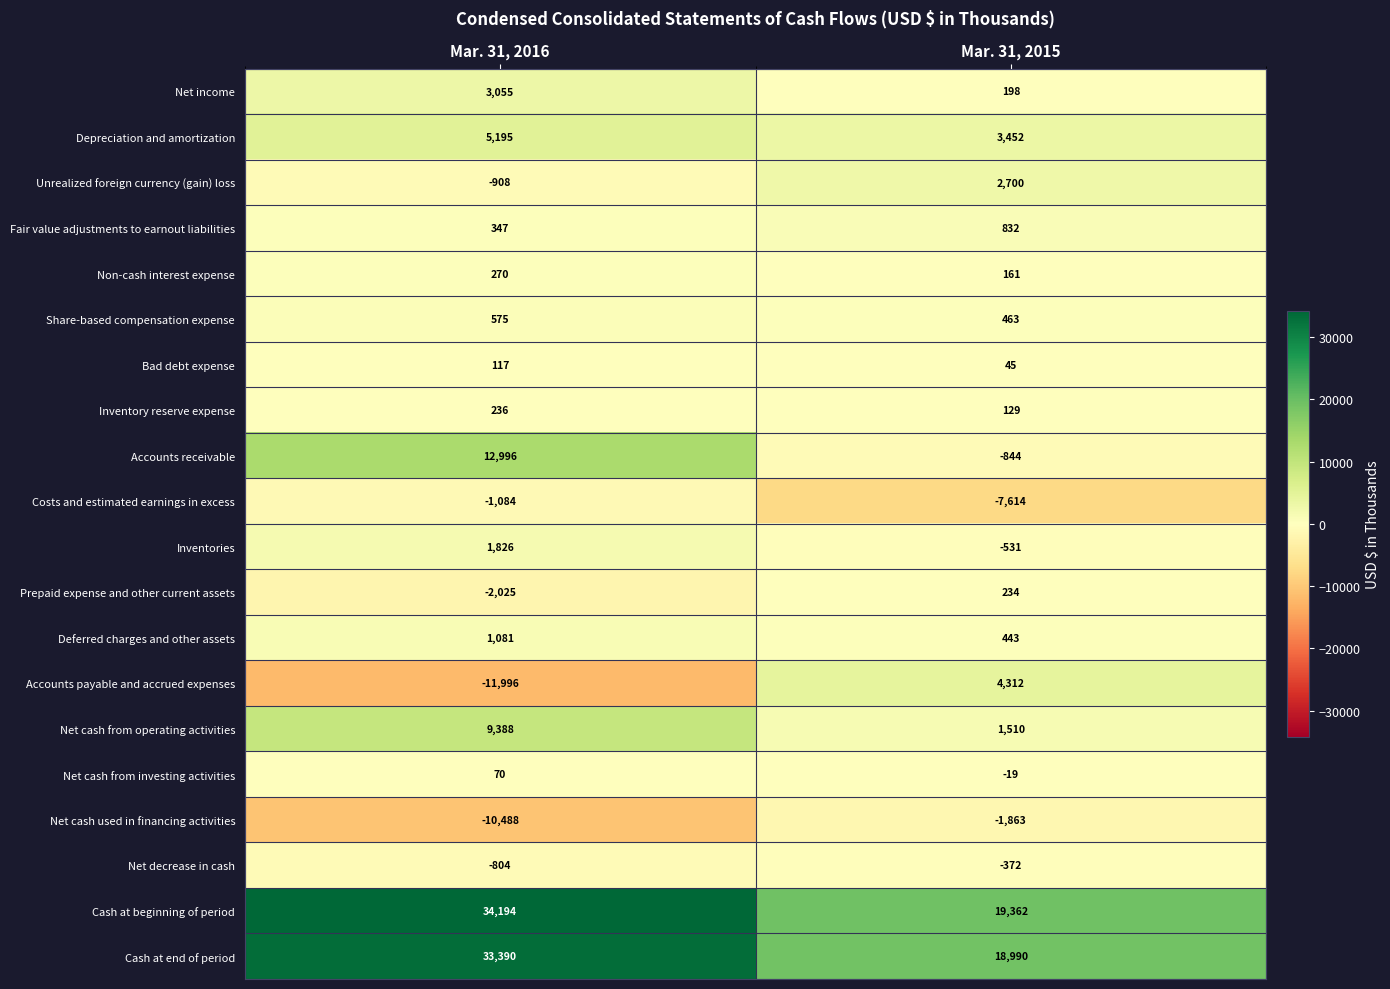

Rank the series at Mar. 31, 2015 from highest to lowest value.

Cash at beginning of period, Cash at end of period, Accounts payable and accrued expenses, Depreciation and amortization, Unrealized foreign currency (gain) loss, Net cash from operating activities, Fair value adjustments to earnout liabilities, Share-based compensation expense, Deferred charges and other assets, Prepaid expense and other current assets, Net income, Non-cash interest expense, Inventory reserve expense, Bad debt expense, Net cash from investing activities, Net decrease in cash, Inventories, Accounts receivable, Net cash used in financing activities, Costs and estimated earnings in excess